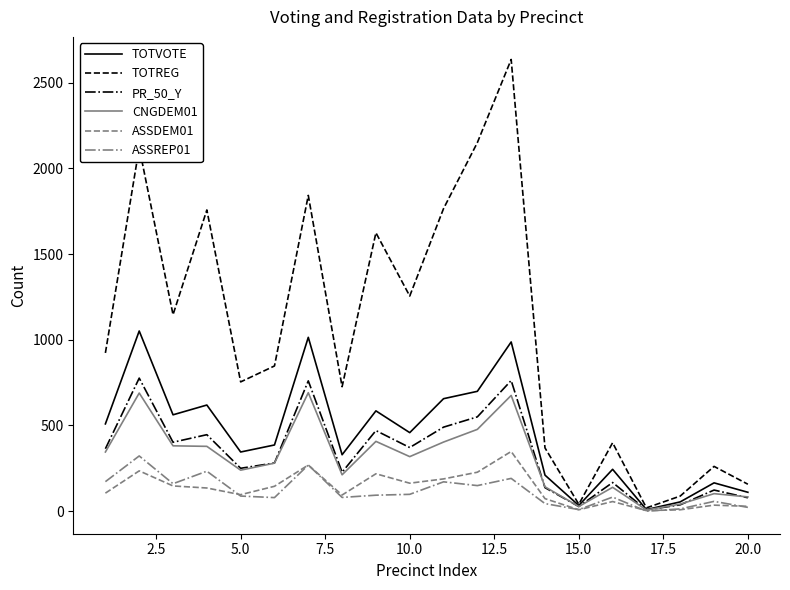

What is the difference between the maximum and minimum values in the CNGDEM01 series?

684